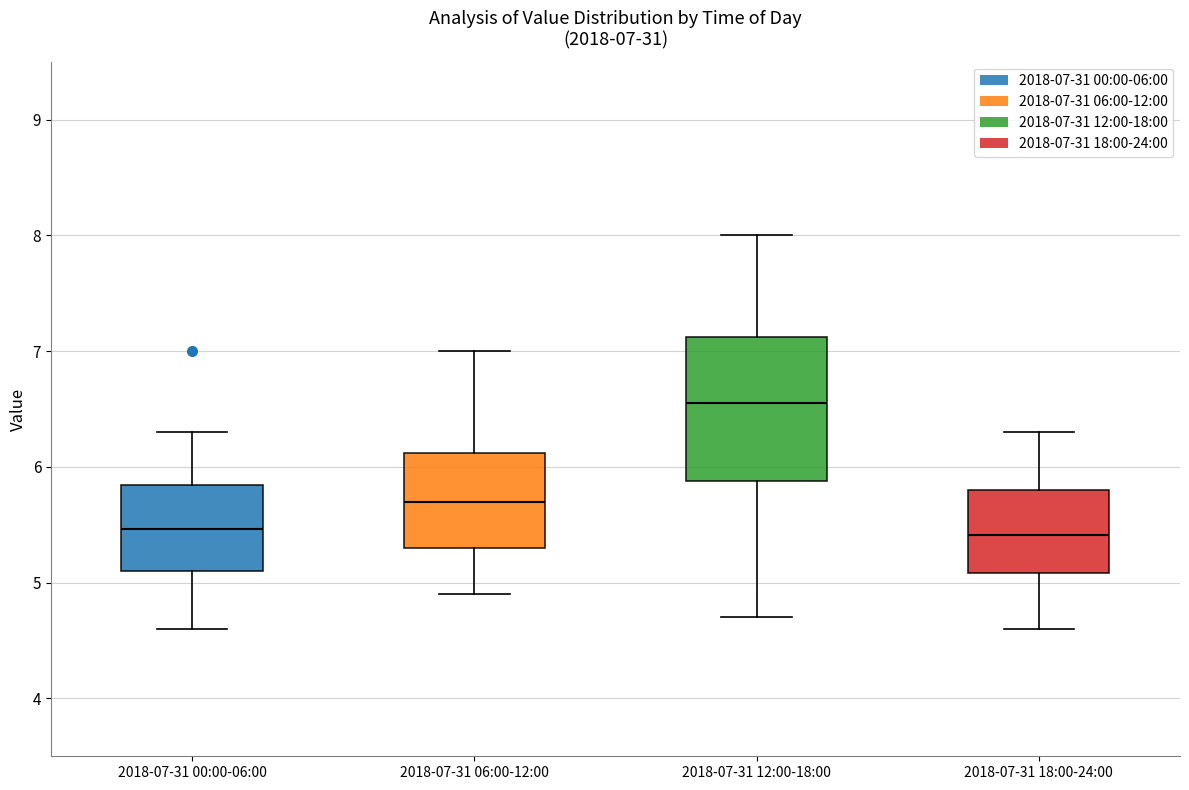

Which box has the highest median line?

2018-07-31 12:00-18:00